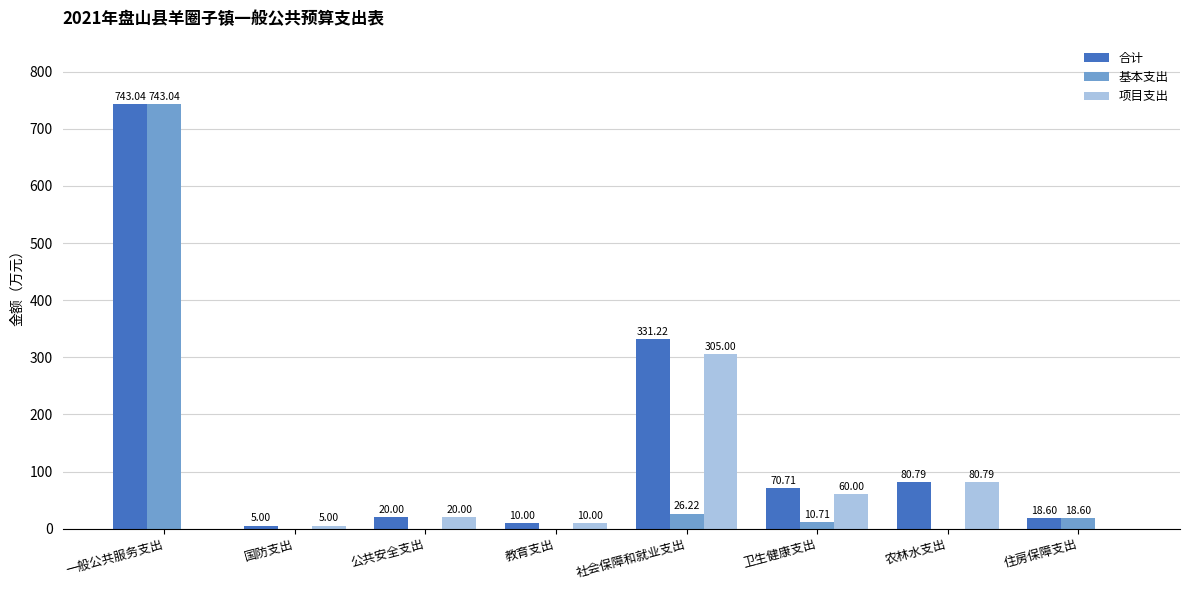

At which label is 合计 closest to 374?

社会保障和就业支出